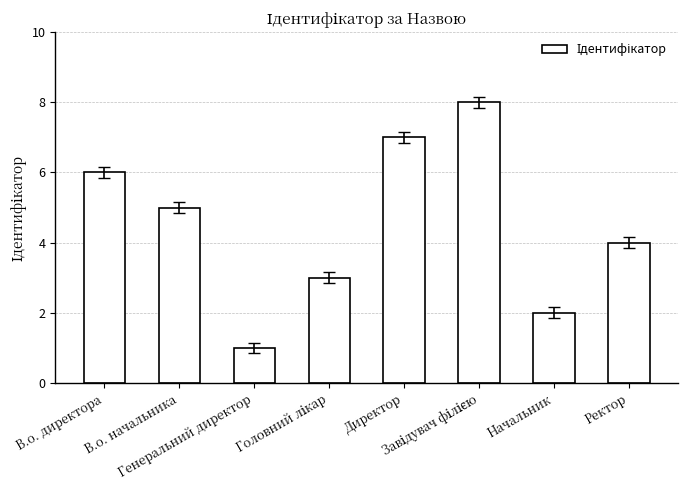

Count the number of data series in this chart.

1